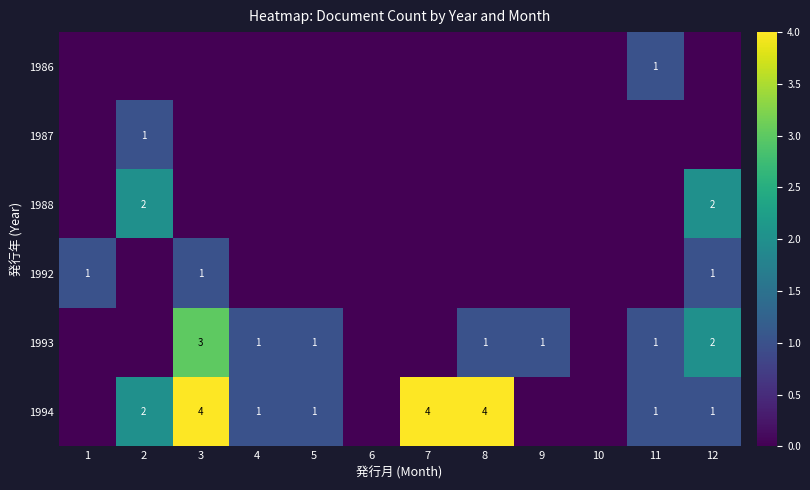

At which category is the sum across all series the highest?

3